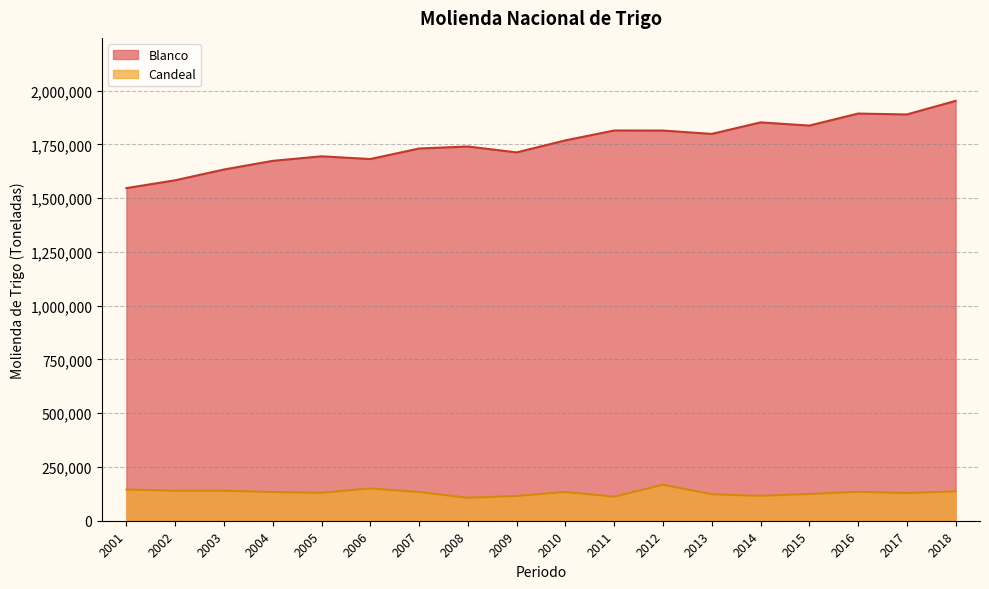

At 2006, list the series in order from largest to smallest.

Blanco, Candeal